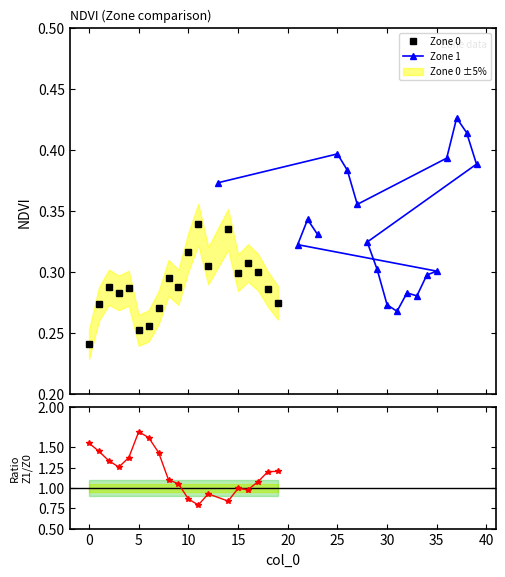

True or false: Zone 0 has more than 1 interior local peaks.

True